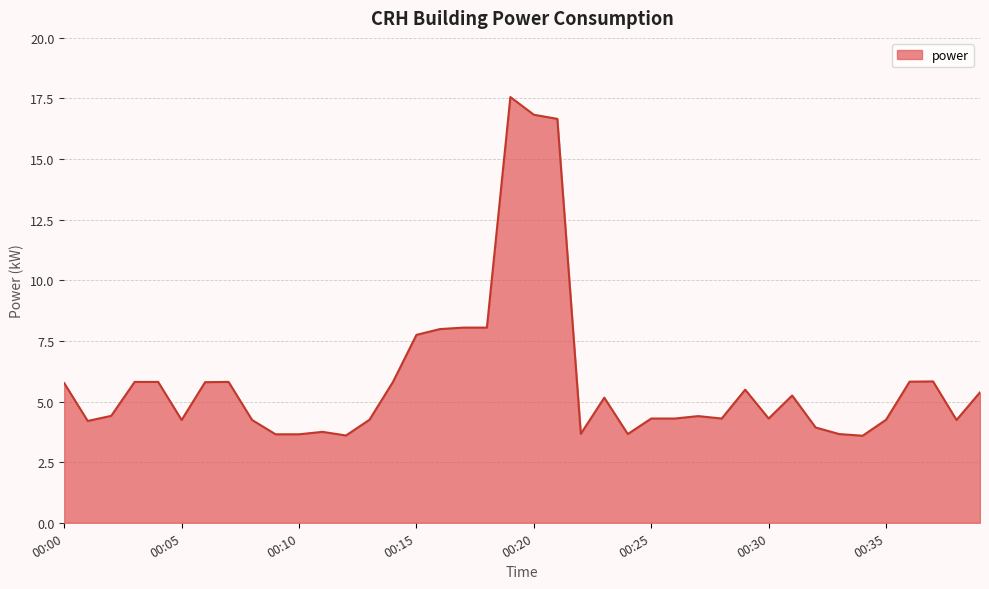

What is the difference between the maximum and minimum values?

14.0